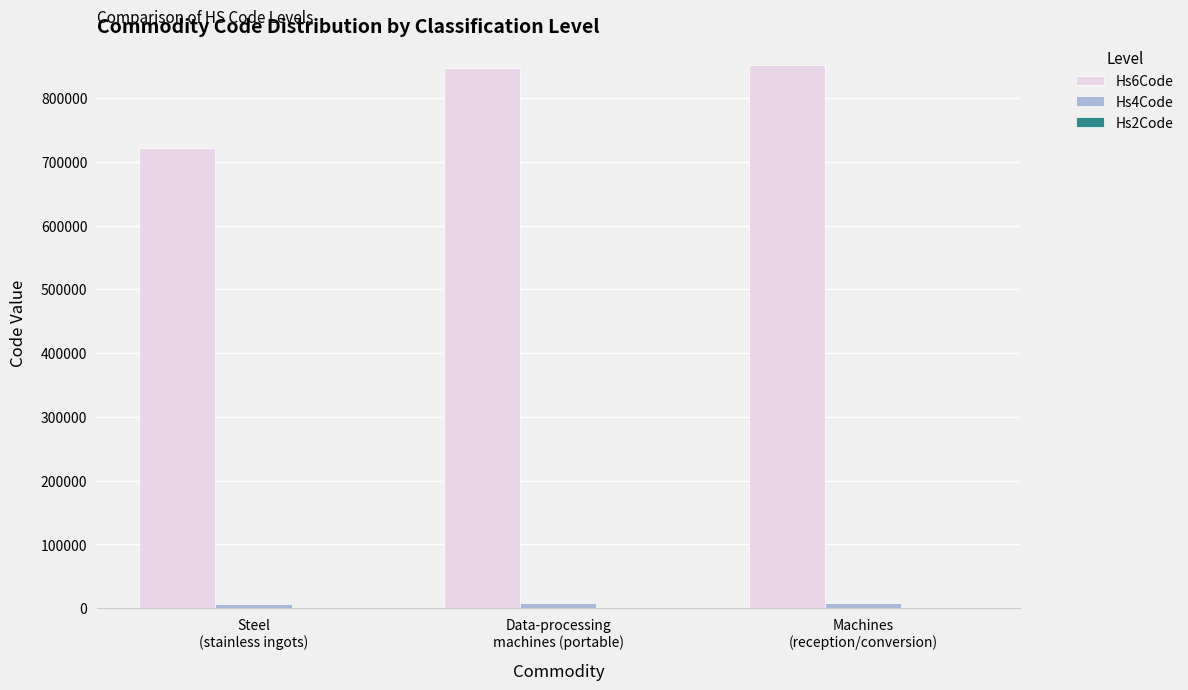

What is the maximum value shown in the chart?

851762